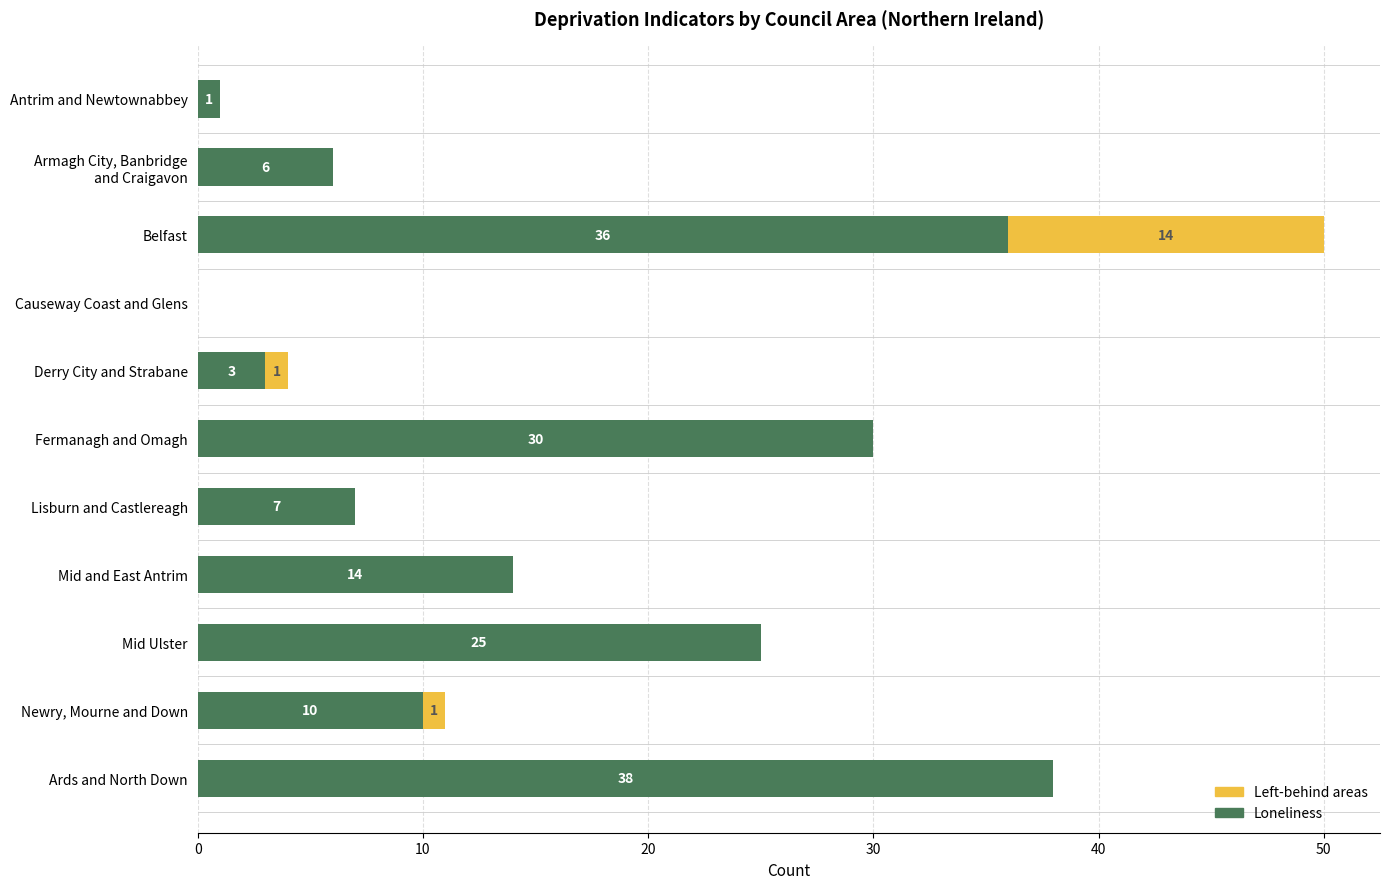

The Loneliness series shows 44 at Mid Ulster. True or false?

False